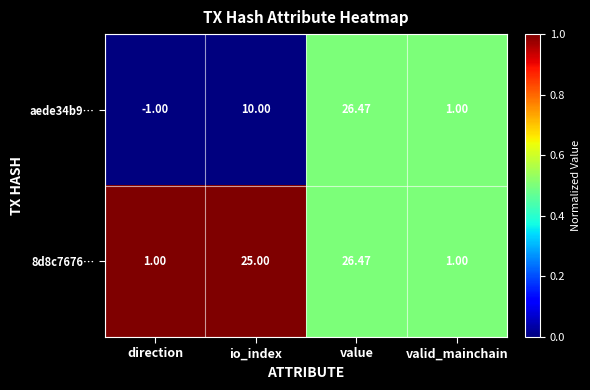

What is the maximum value shown in the chart?

26.5